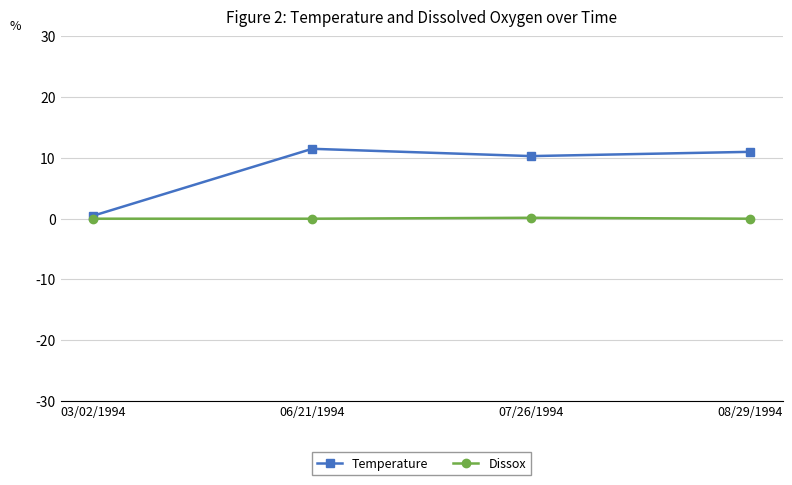

How many lines are shown in the chart?

2